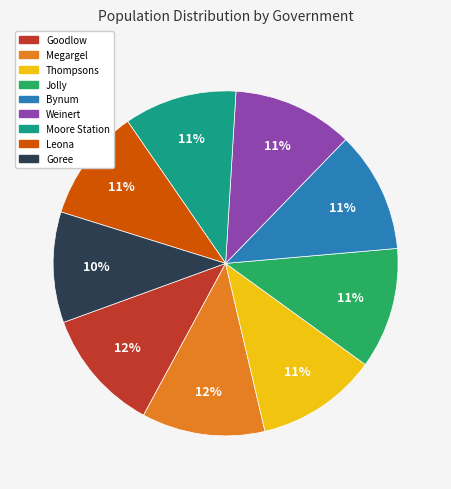

Which has a higher value, Megargel or Goree?

Megargel